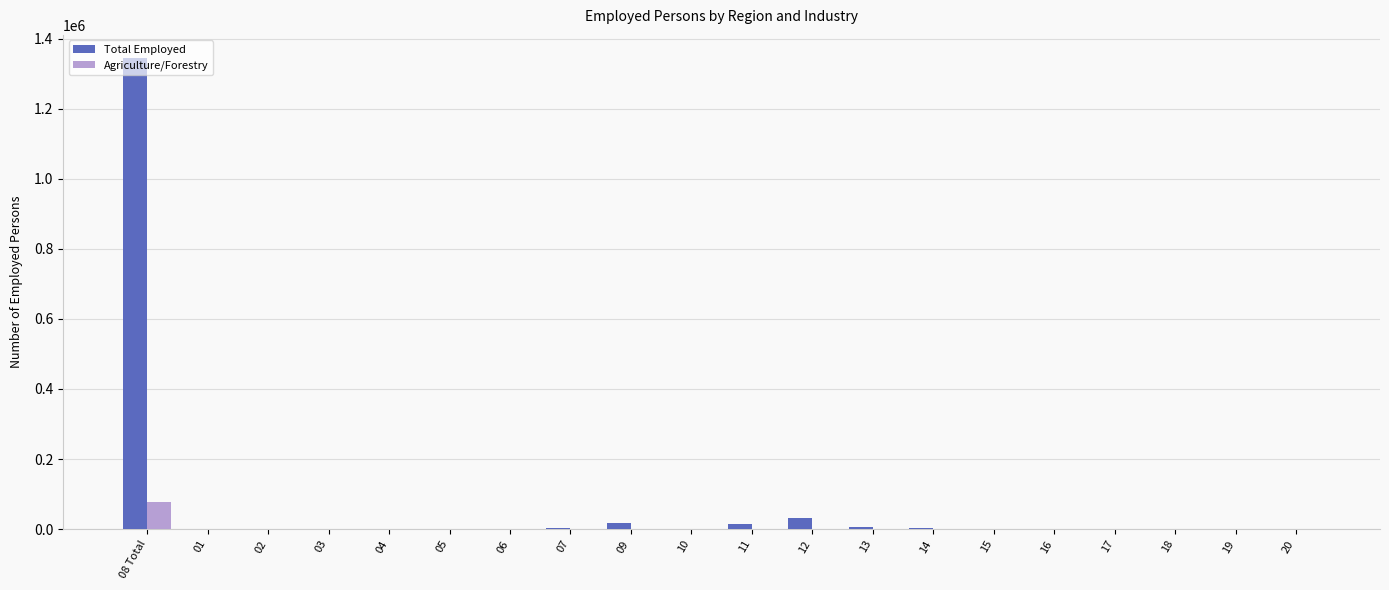

How many distinct data groups are displayed?

2